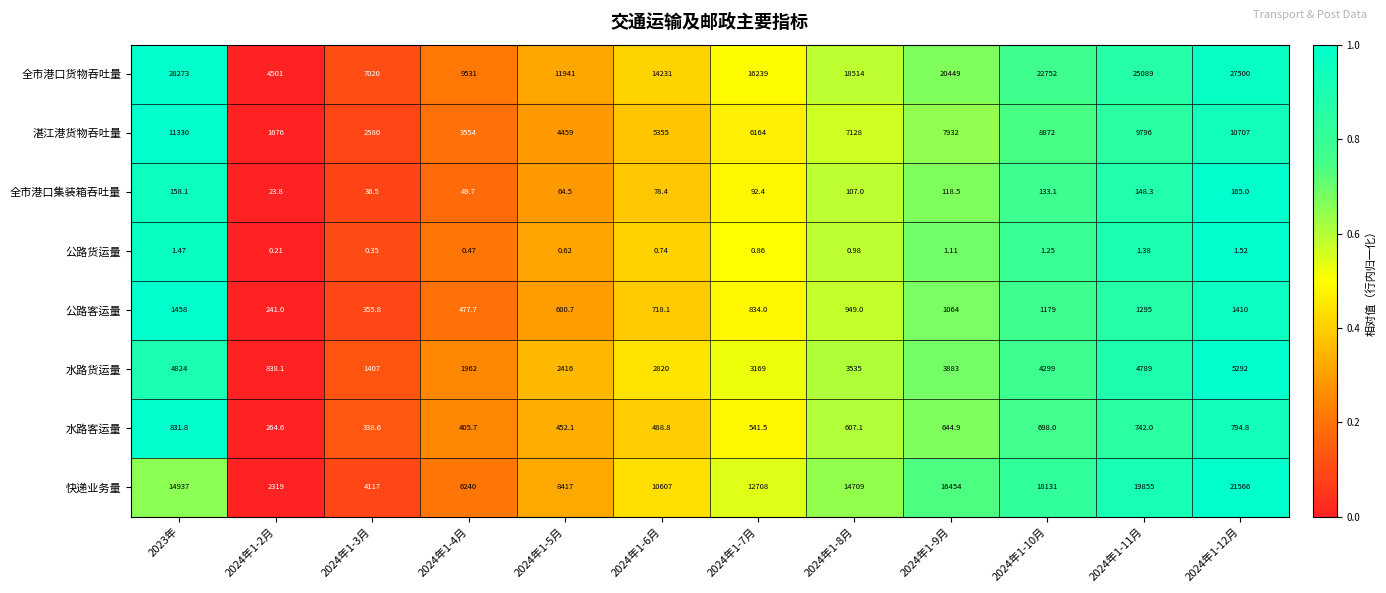

Which series has the largest range (max minus min)?

全市港口货物吞吐量